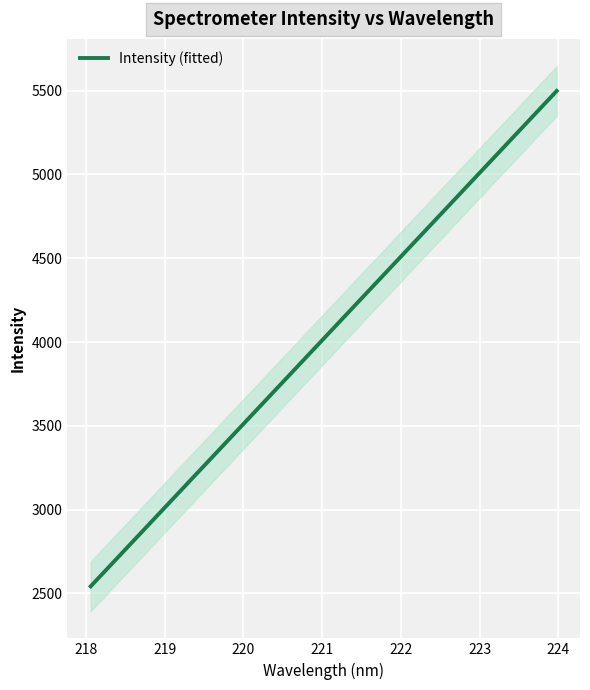

Reading left to right, what are all the values shown in this chart?

2542.9	2638.4	2733.8	2829.2	2924.7	3020.1	3115.5	3210.9	3306.3	3401.7	3497.0	3592.4	3687.7	3783.1	3878.5	3973.8	4069.1	4164.4	4259.7	4355.0	4450.3	4545.6	4640.9	4736.1	4831.4	4926.6	5021.9	5117.1	5212.4	5307.5	5402.8	5498.0